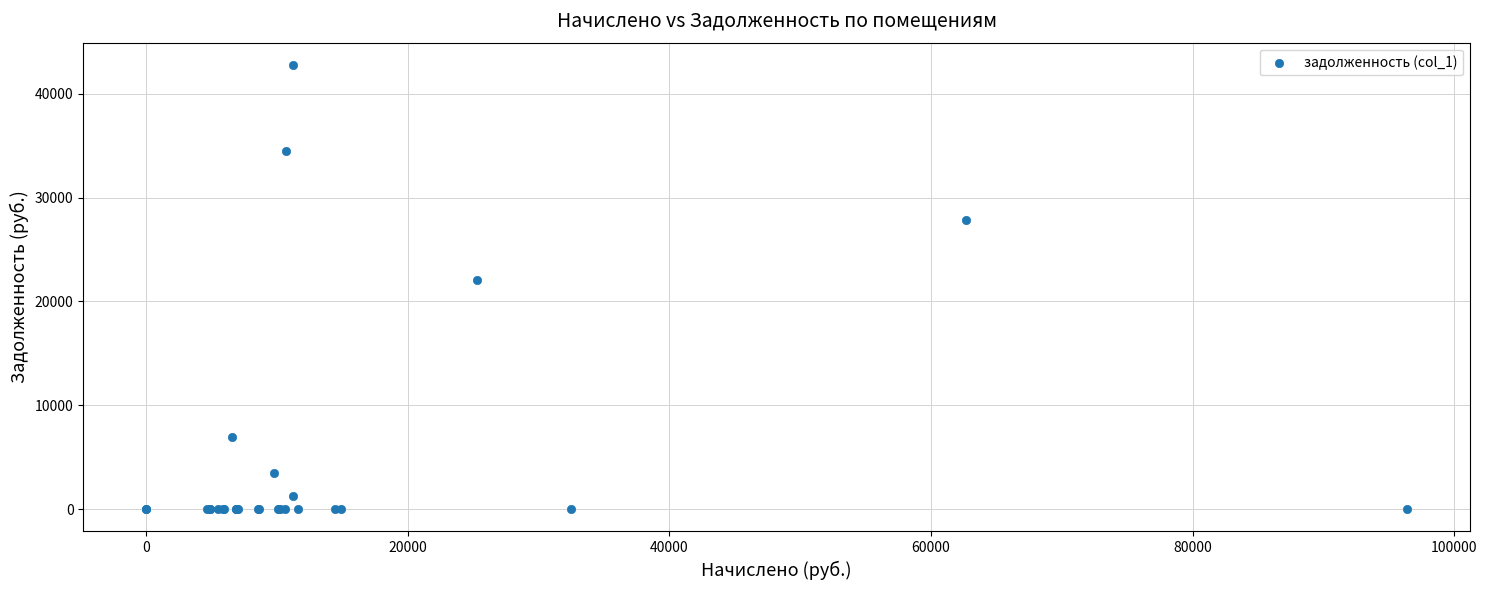

What Y value in the scatter plot is closest to 21384?

22110.3